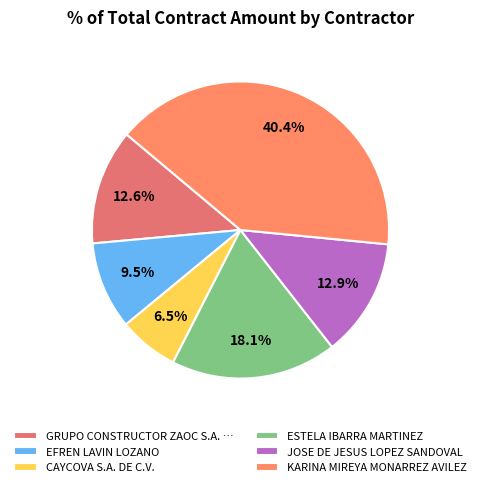

What is the largest slice in the pie chart?

KARINA MIREYA MONARREZ AVILEZ